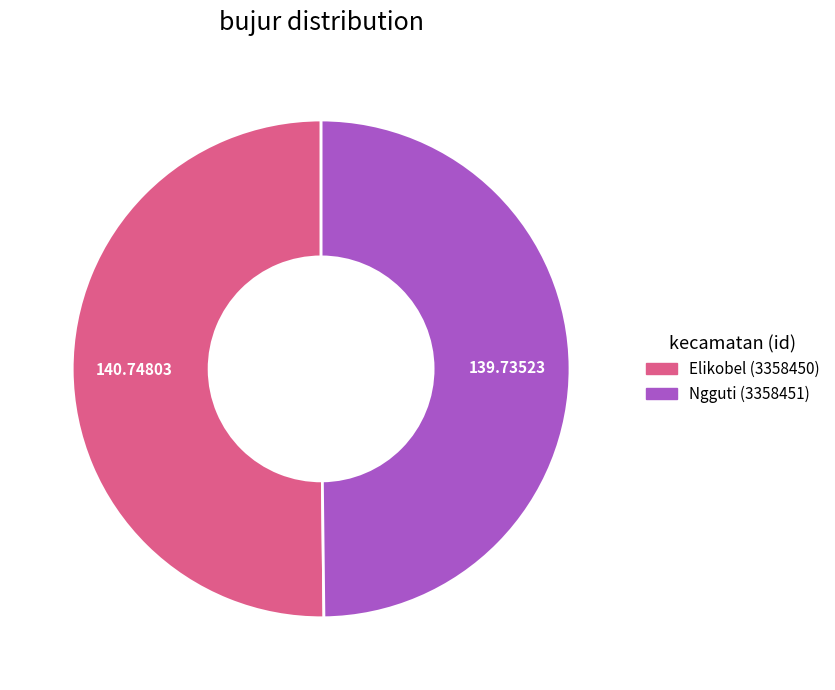

Is it true that Elikobel (3358450) is 59% of the pie?

False